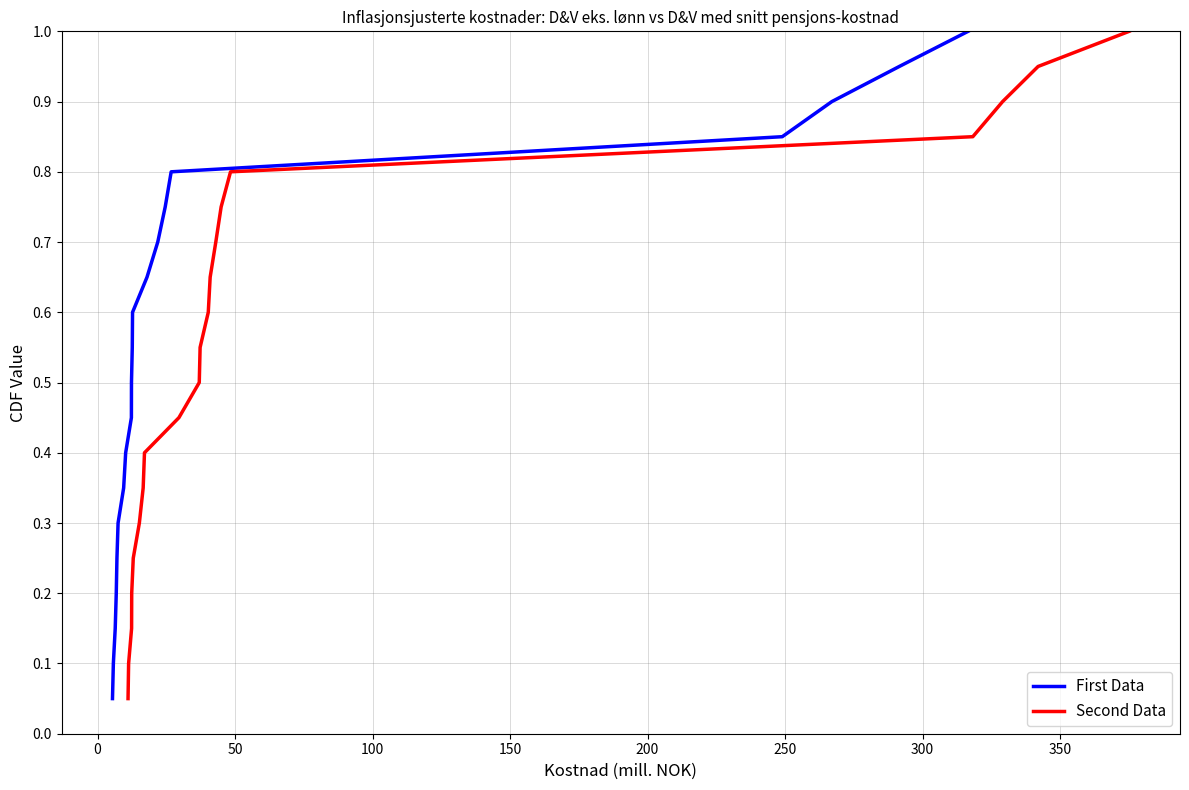

What is the value of the First Data point at the 7th from the left?

0.3